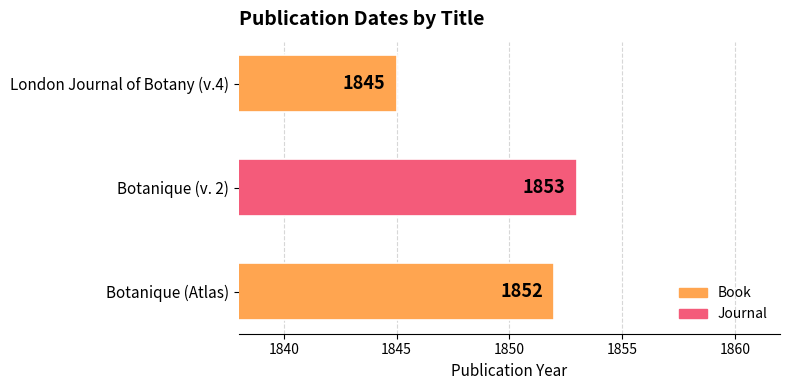

What is the sum of all values?

5550